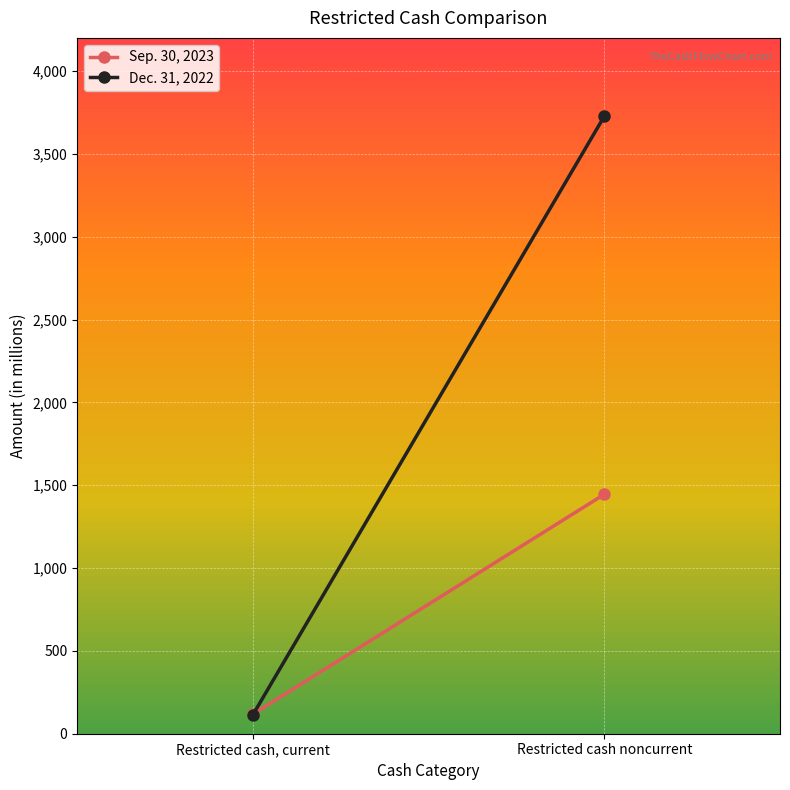

At how many categories does at least one series exceed 478?

1